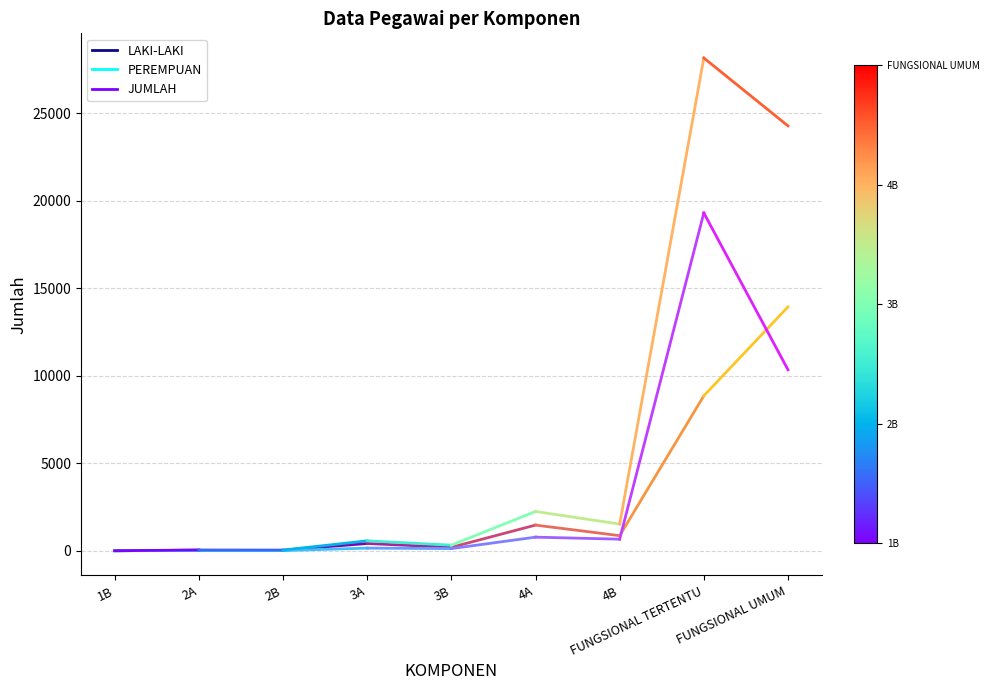

Rank the series by their average value, from highest to lowest.

JUMLAH, LAKI-LAKI, PEREMPUAN